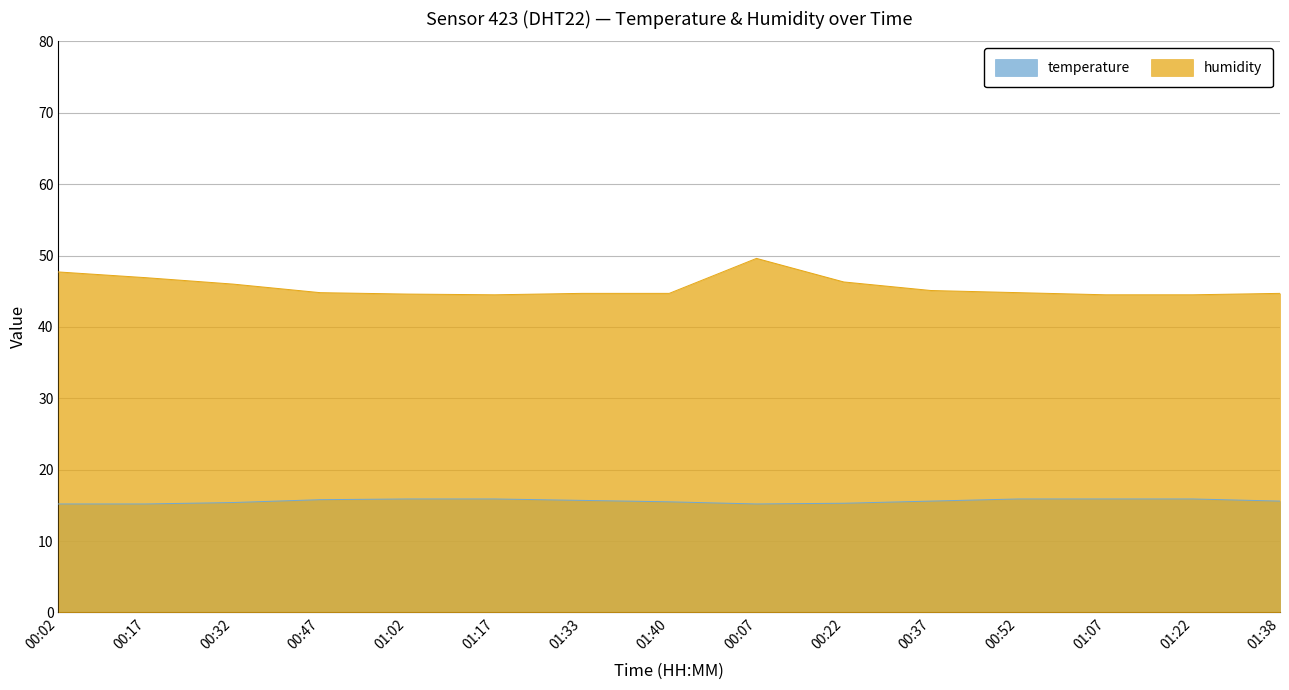

Between 00:02 and 01:40, which series saw the biggest shift?

humidity